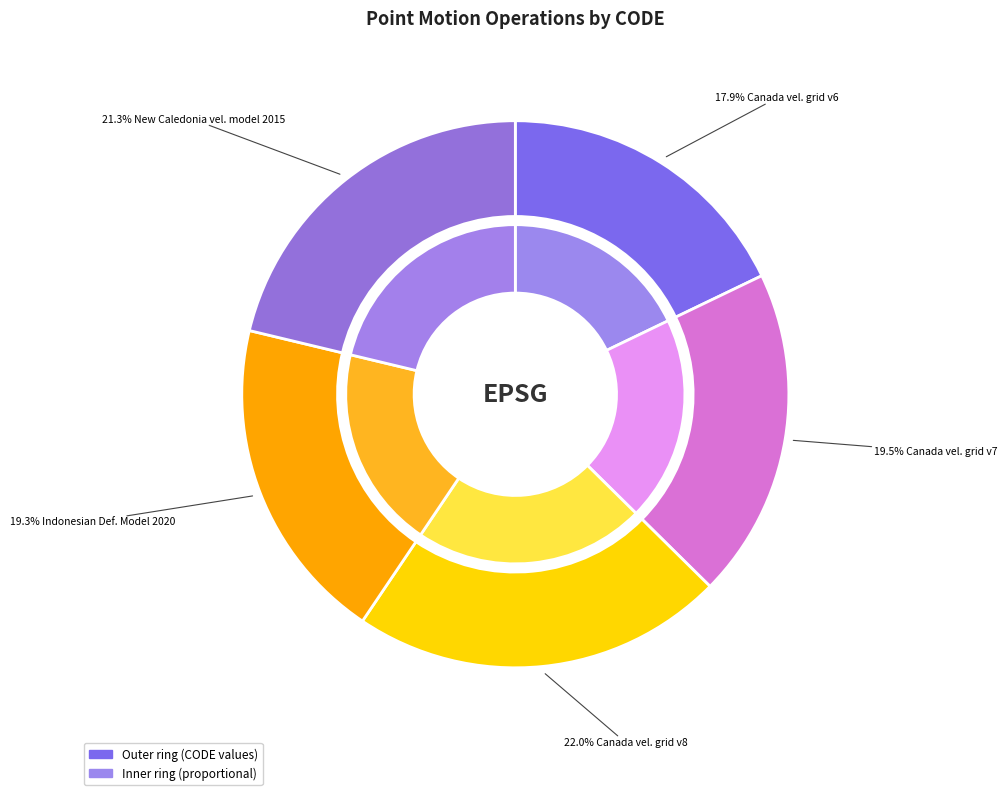

What percentage is NOT represented by Canada velocity grid v8?

78.0%